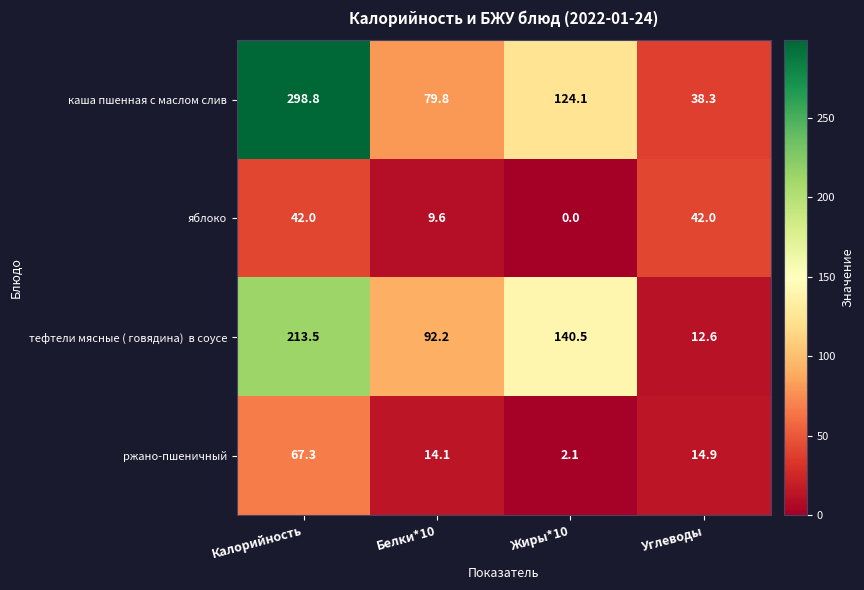

What is the greatest value displayed?

298.8